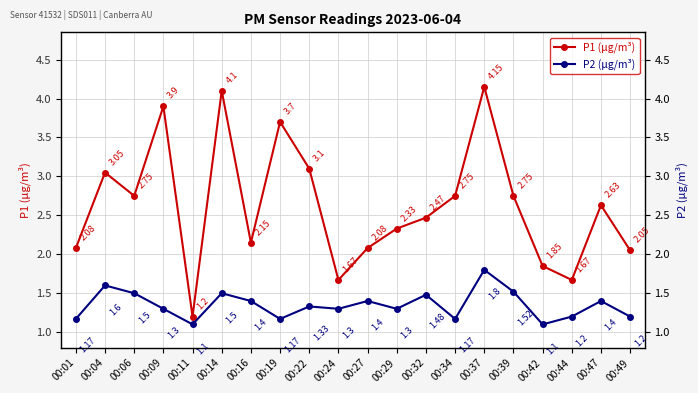

Rank the series at 00:22 from highest to lowest value.

P1 (μg/m³), P2 (μg/m³)